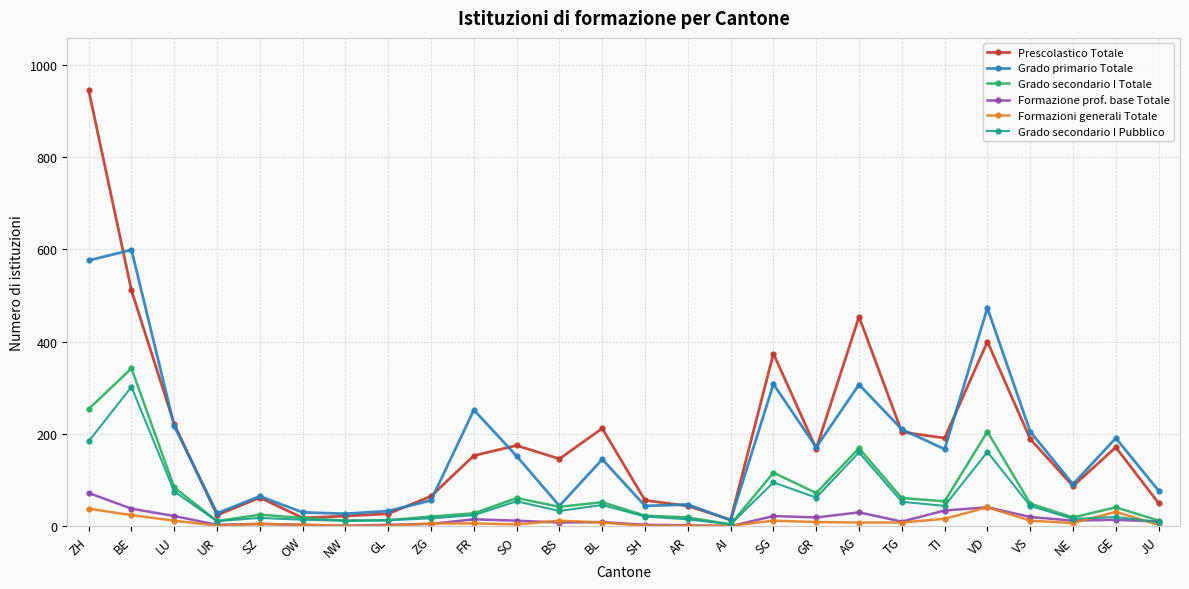

Count the number of categories in the chart.

26